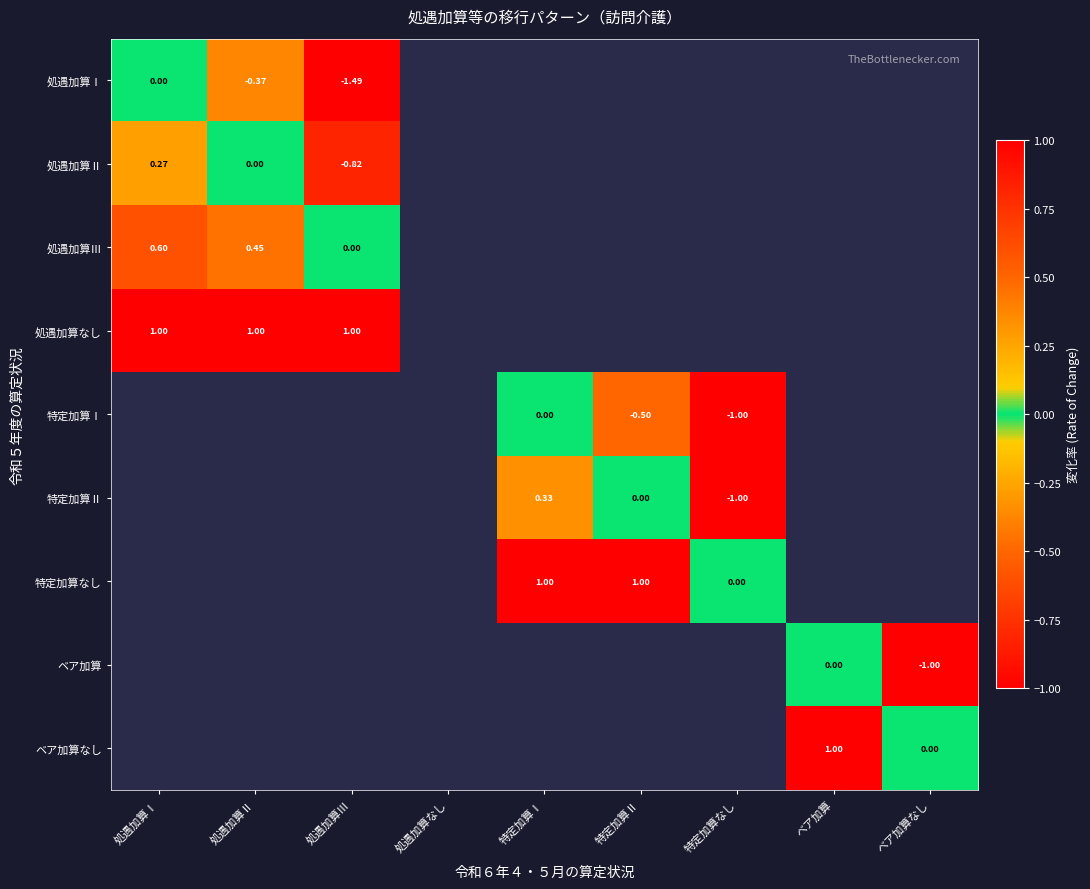

What is the minimum value shown in the chart?

-1.5